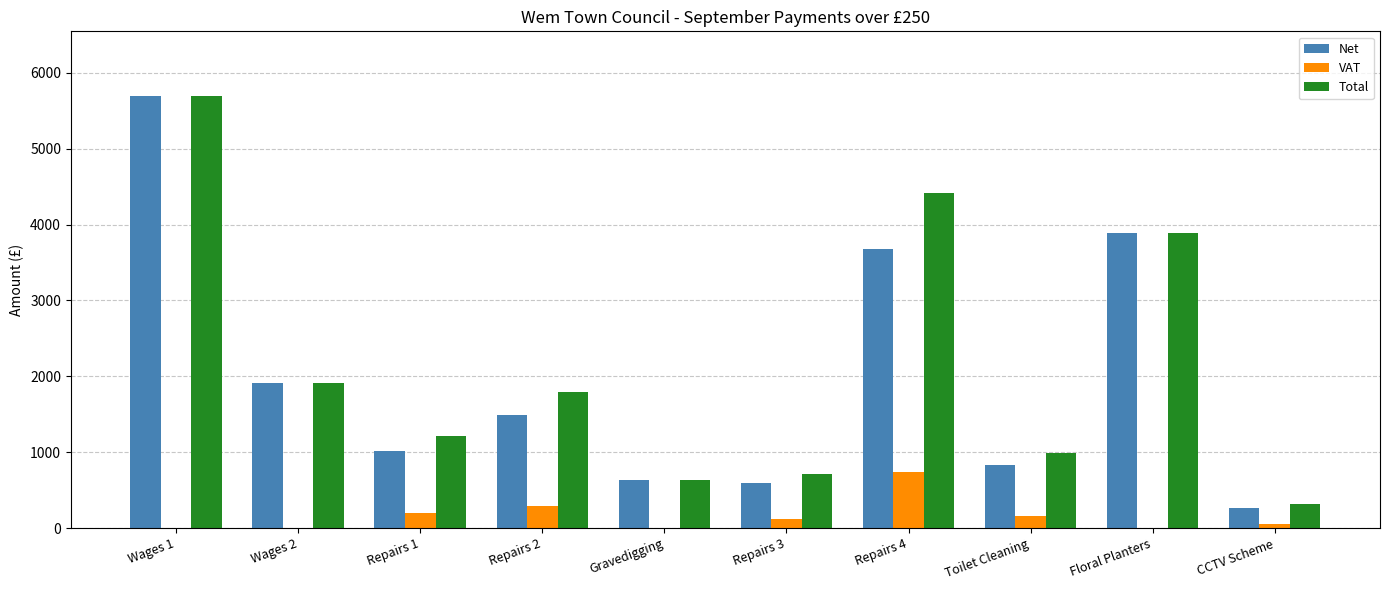

What is the sum of all Net values?

19979.8